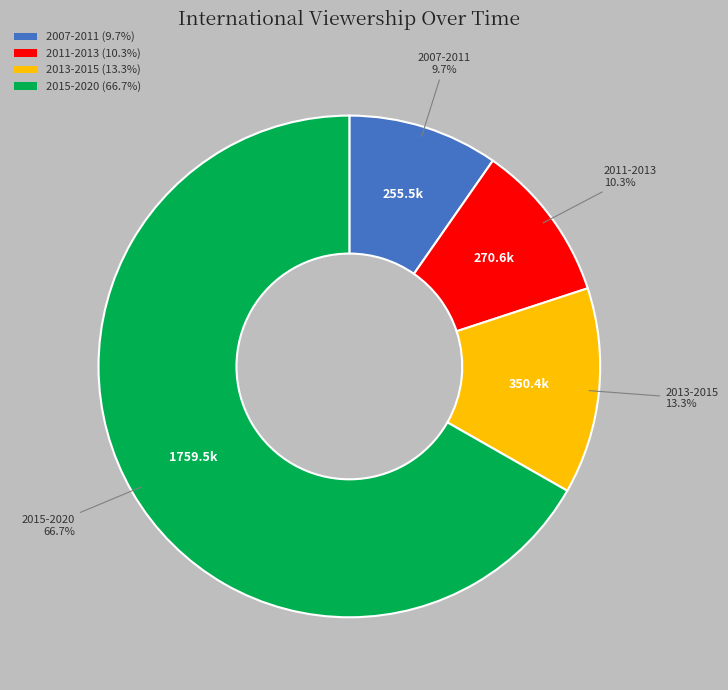

Is there any slice that represents more than half of the pie?

Yes